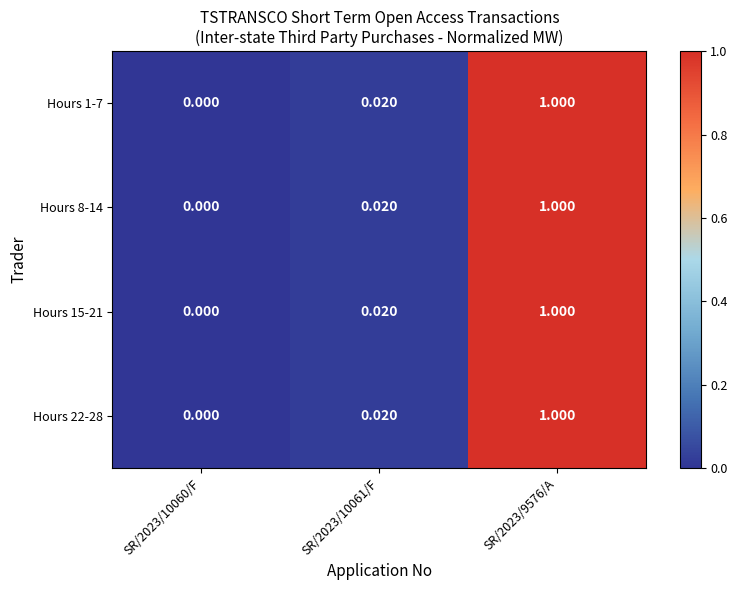

Is the value of Hours 8-14 at SR/2023/10061/F greater than the value of Hours 15-21 at SR/2023/9576/A?

No